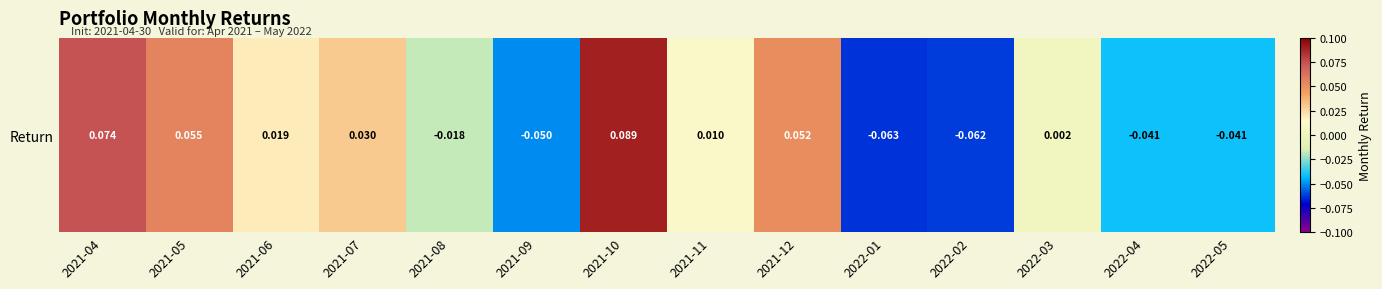

How many data points are less than 0?

6